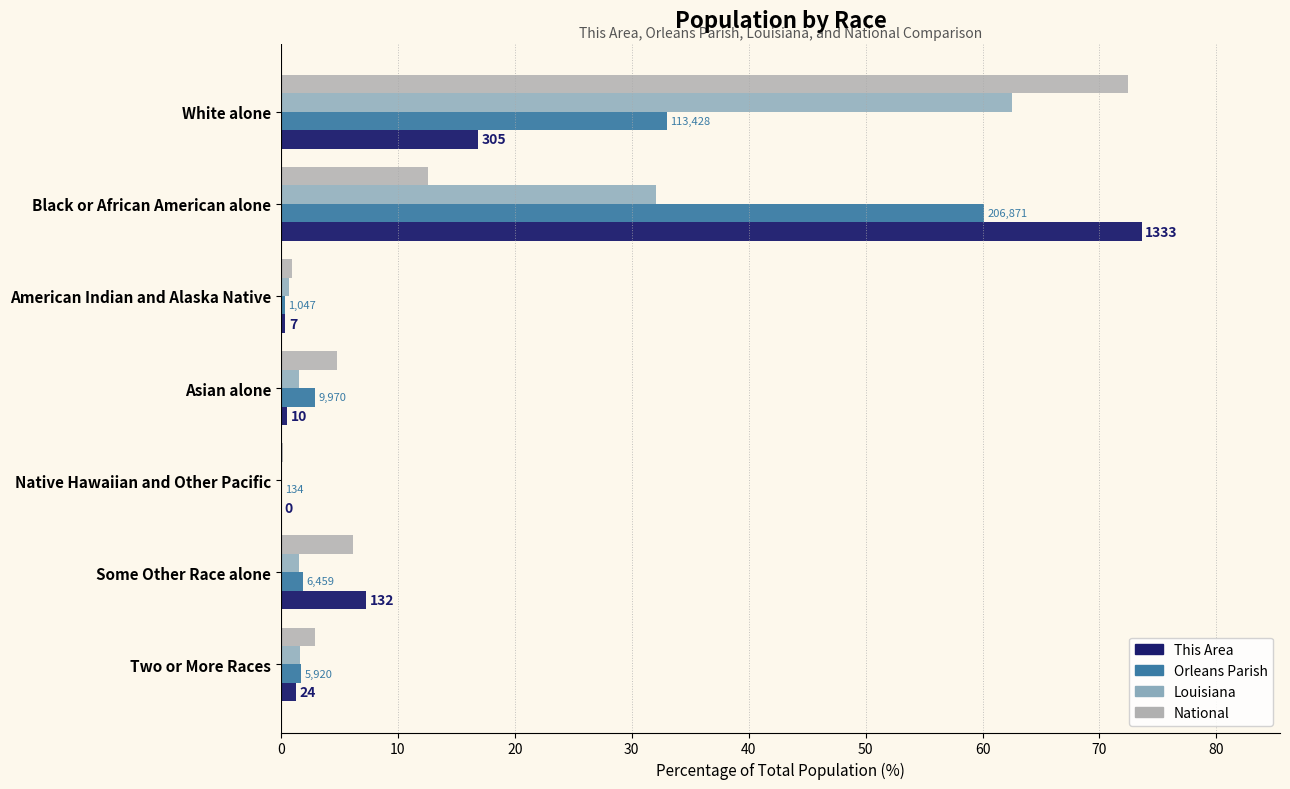

How many groups of bars are there?

7